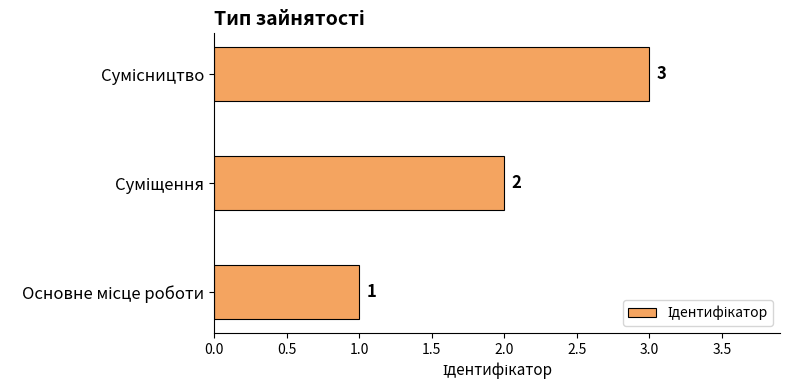

How many values are between 1 and 3?

3